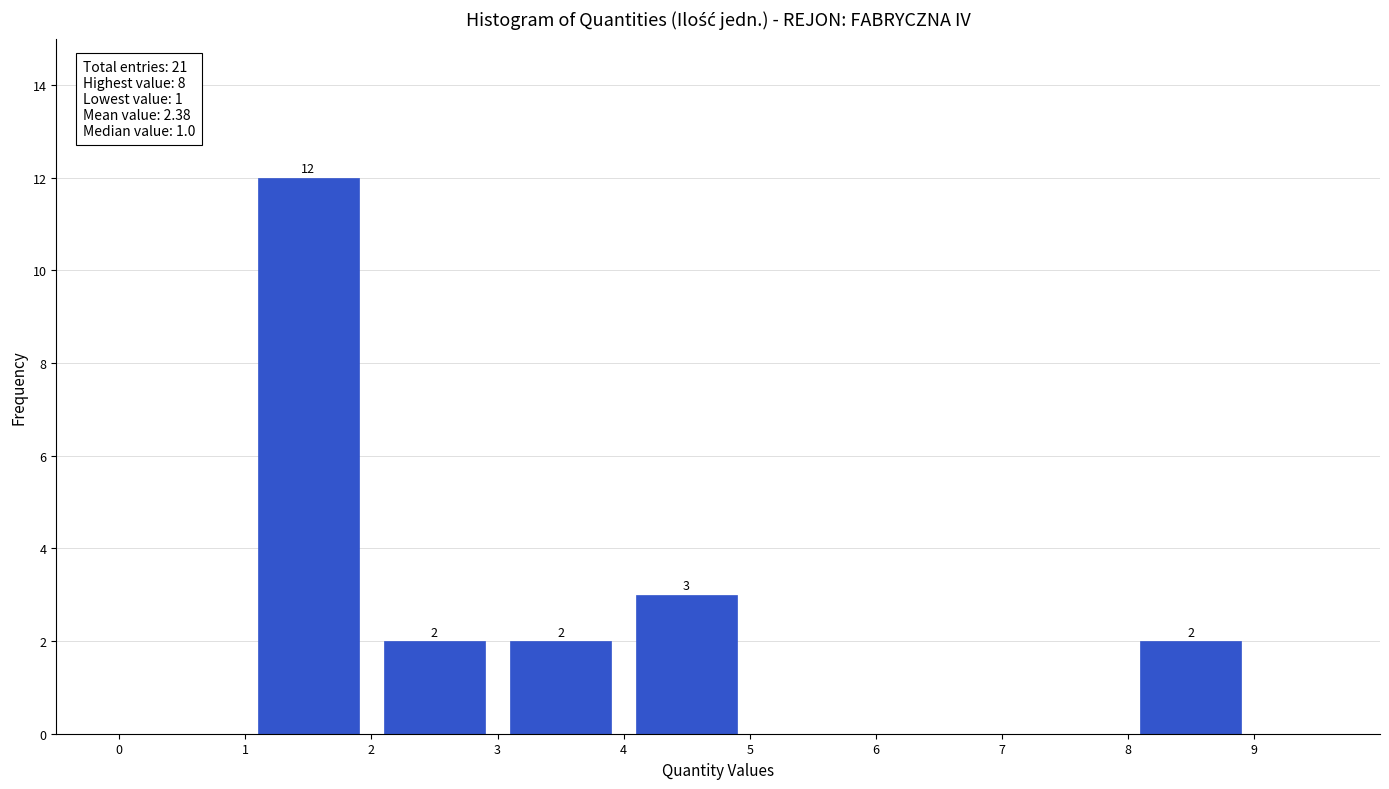

Which range on the x-axis has the tallest bar?

1 to 2